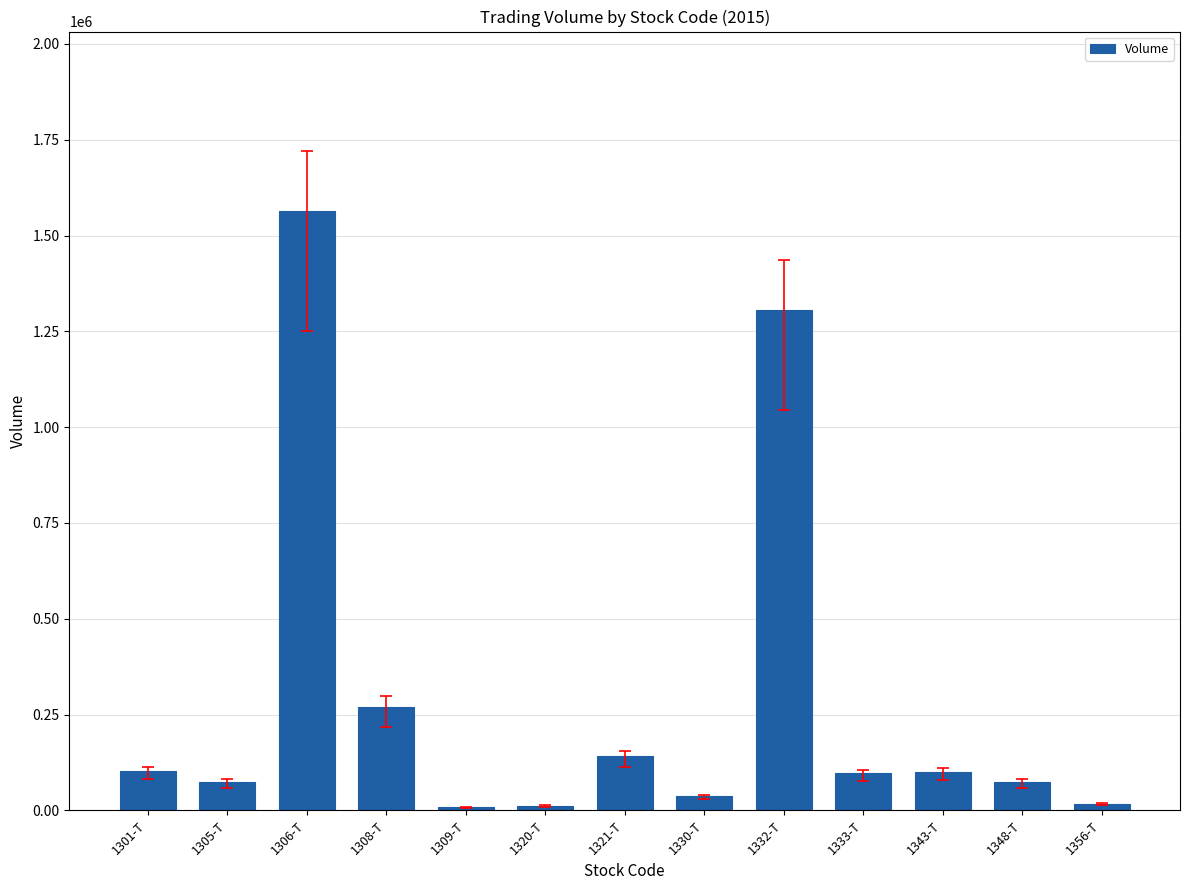

What is the label of the 7th bar from the right?

1321-T